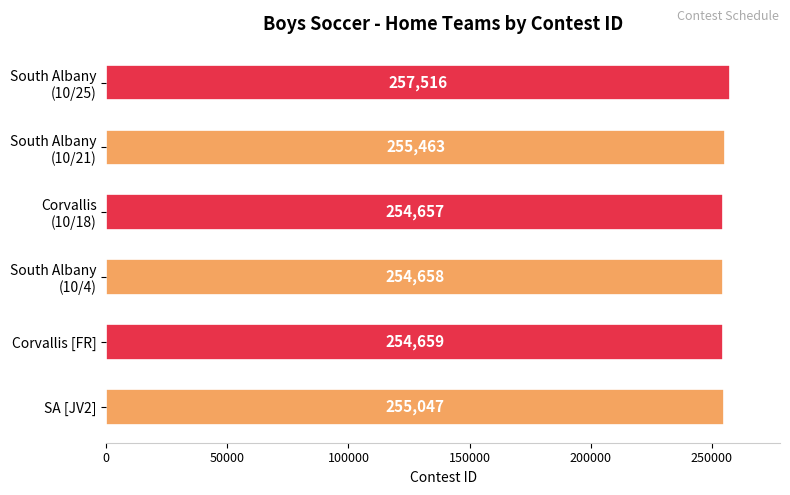

Does the chart contain any negative values?

No